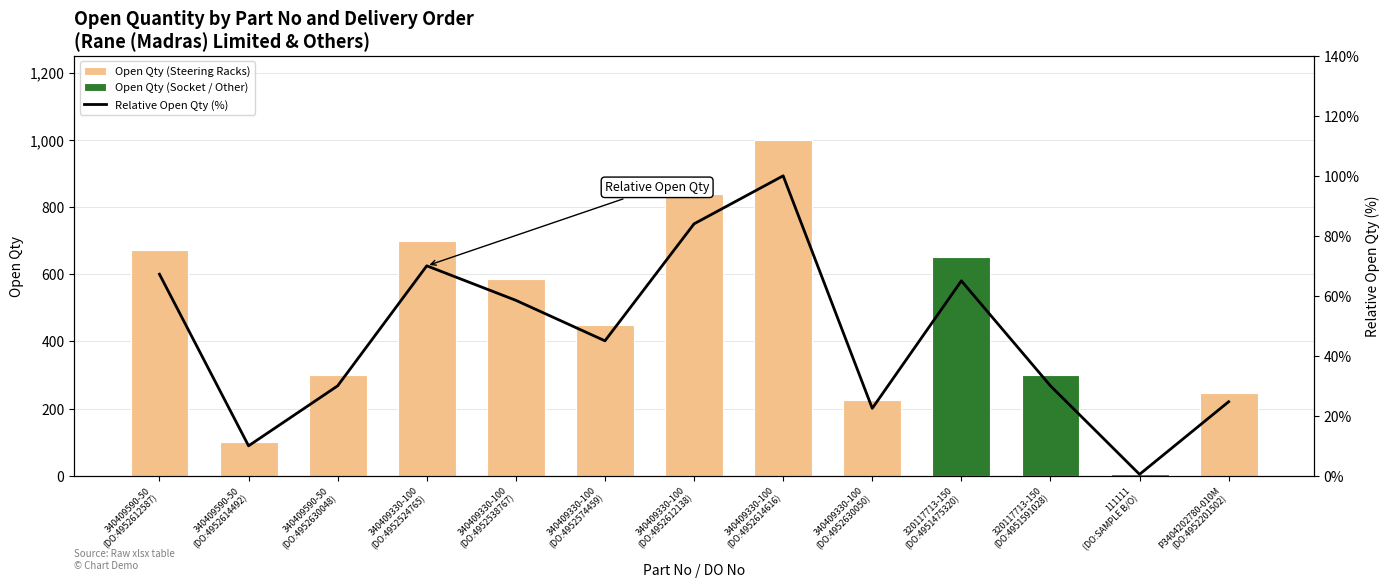

List the labels in order of Open Qty (Steering Racks) value, smallest first.

111111
(DO:SAMPLE B/O), 340409590-50
(DO:4952614492), 340409330-100
(DO:4952630050), P3404202780-010M
(DO:4952201502), 340409590-50
(DO:4952630048), 320117713-150
(DO:4951591028), 340409330-100
(DO:4952574459), 340409330-100
(DO:4952538767), 320117713-150
(DO:4951475320), 340409590-50
(DO:4952612587), 340409330-100
(DO:4952524765), 340409330-100
(DO:4952612138), 340409330-100
(DO:4952614616)